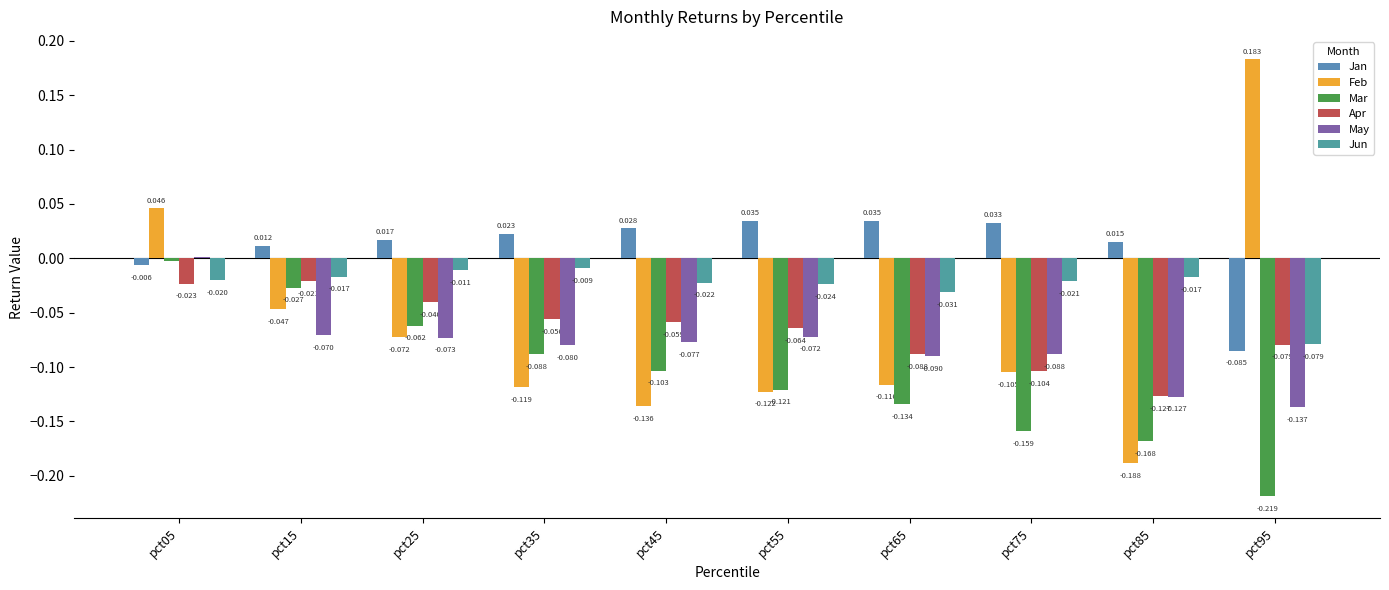

What is the spread (max minus min) of values at pct35?

0.1